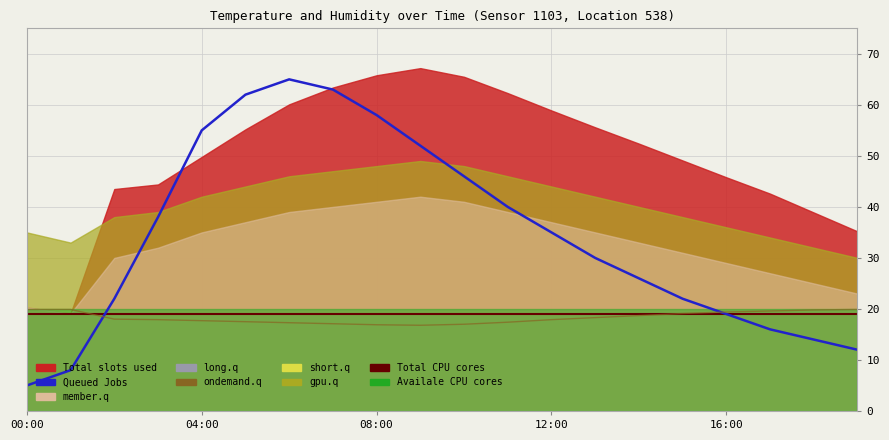

Which series ends up on top after the final intersection of Queued Jobs and ondemand.q?

ondemand.q